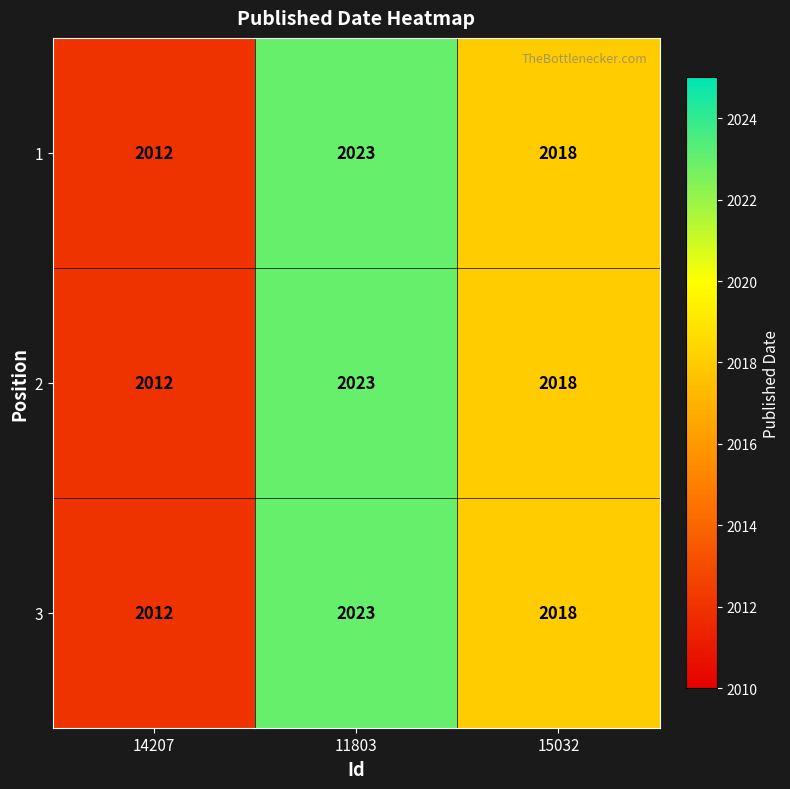

Where does the 2 series first go above 2018?

11803